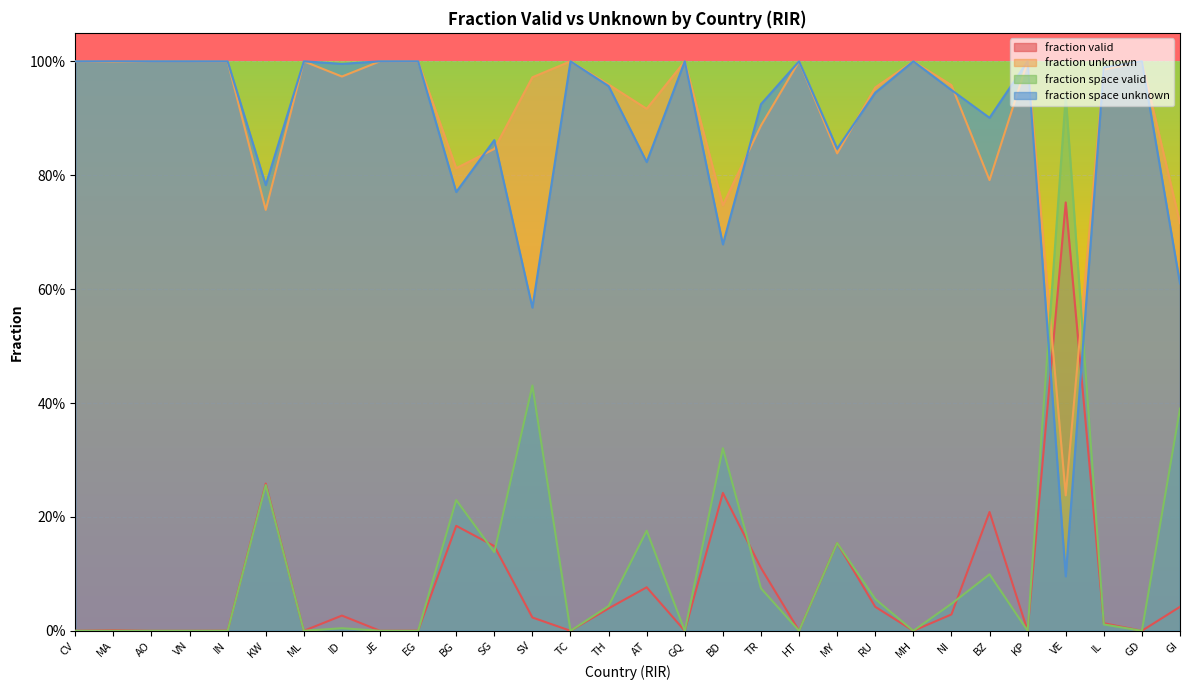

What position from the right is MY?

10